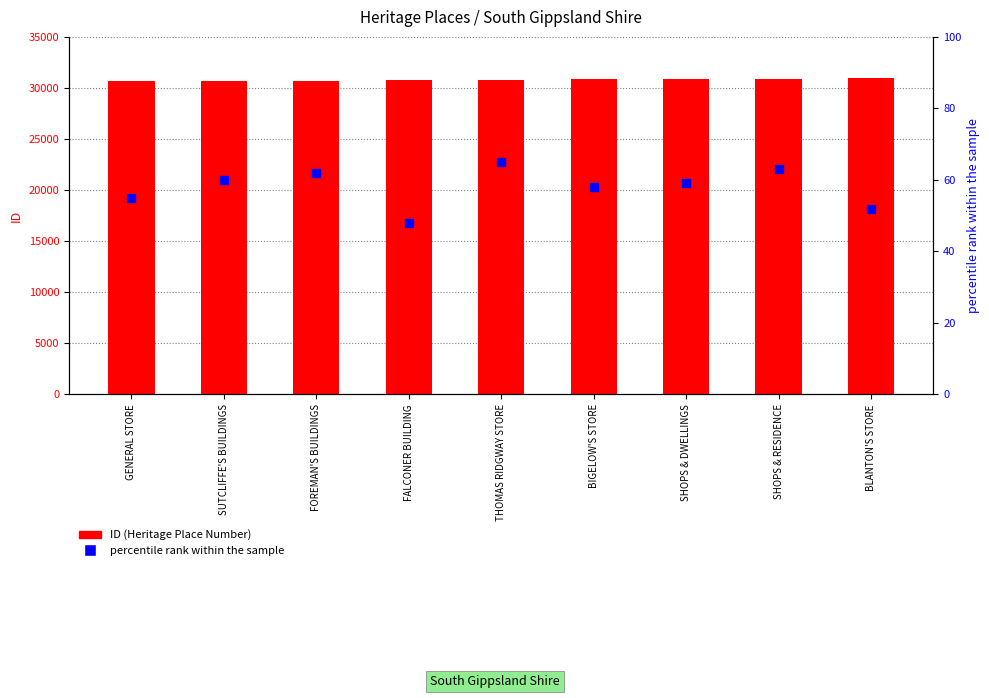

At how many categories does at least one series exceed 28662?

9